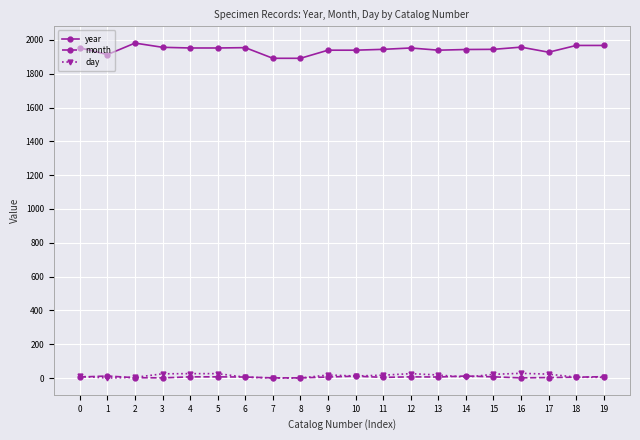

What is the lowest value of the year series?

1891